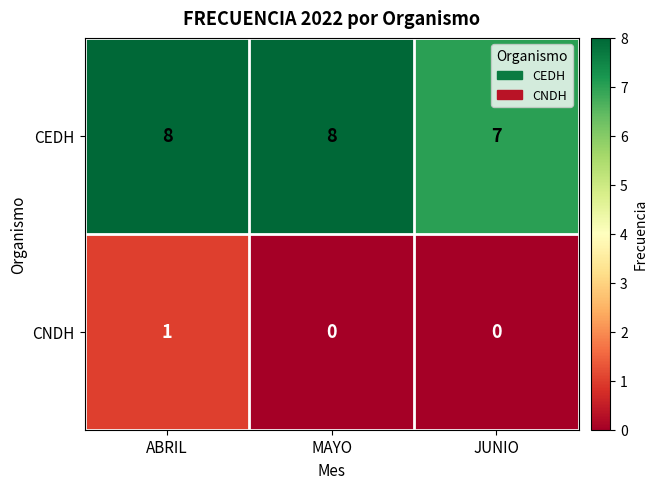

What is the spread (max minus min) of values at JUNIO?

7